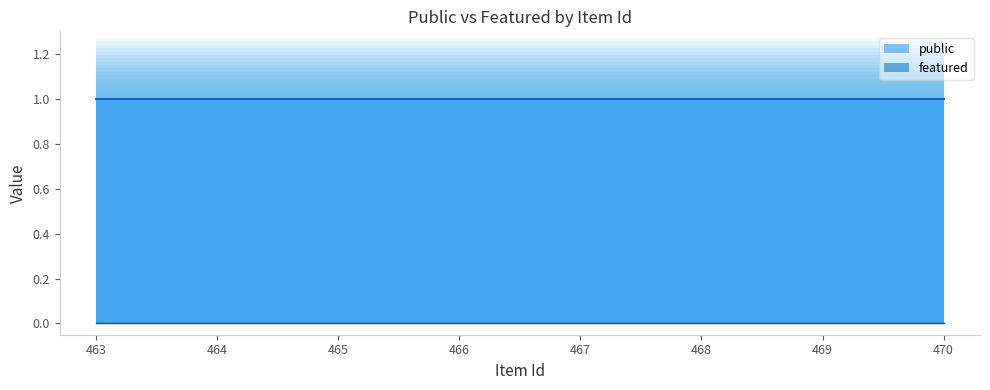

Does the chart have visible grid lines?

No